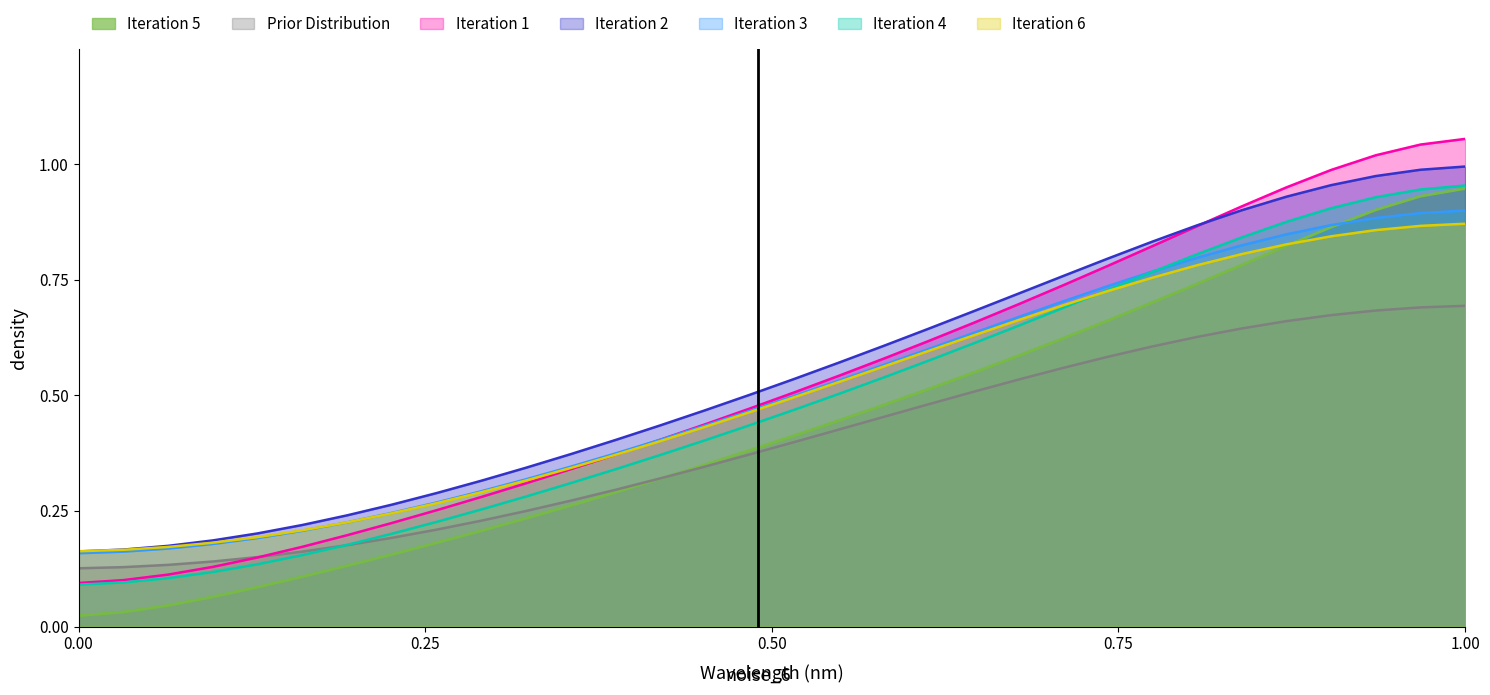

True or false: Iteration 1 and Iteration 5 cross at least once.

False